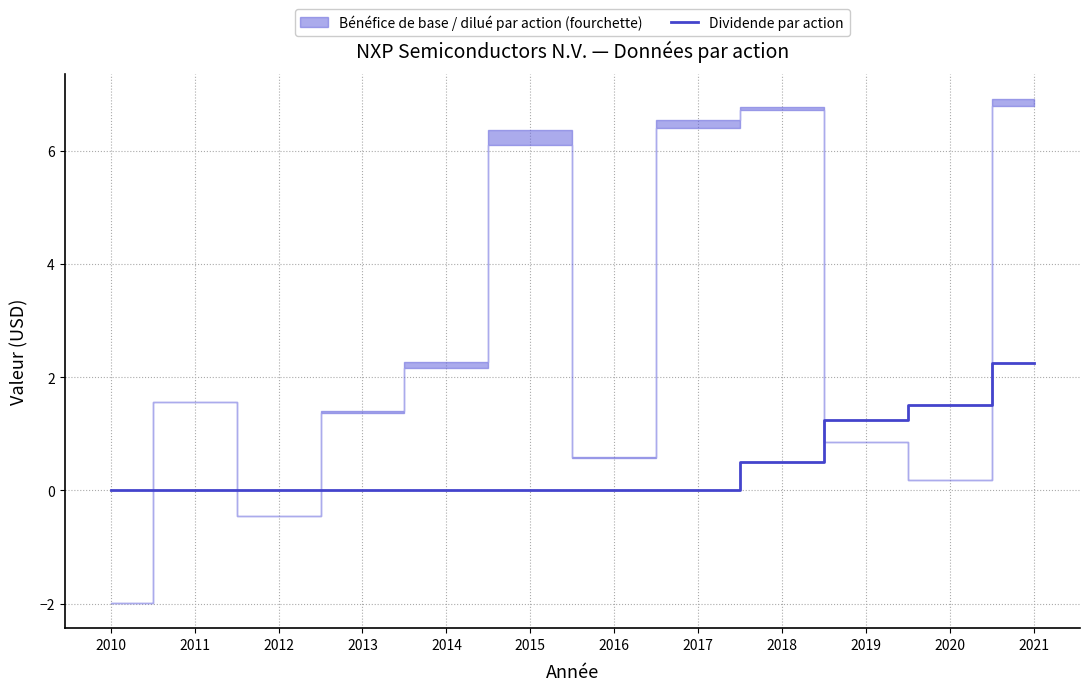

What is the difference between the second highest and second lowest values?

1.5